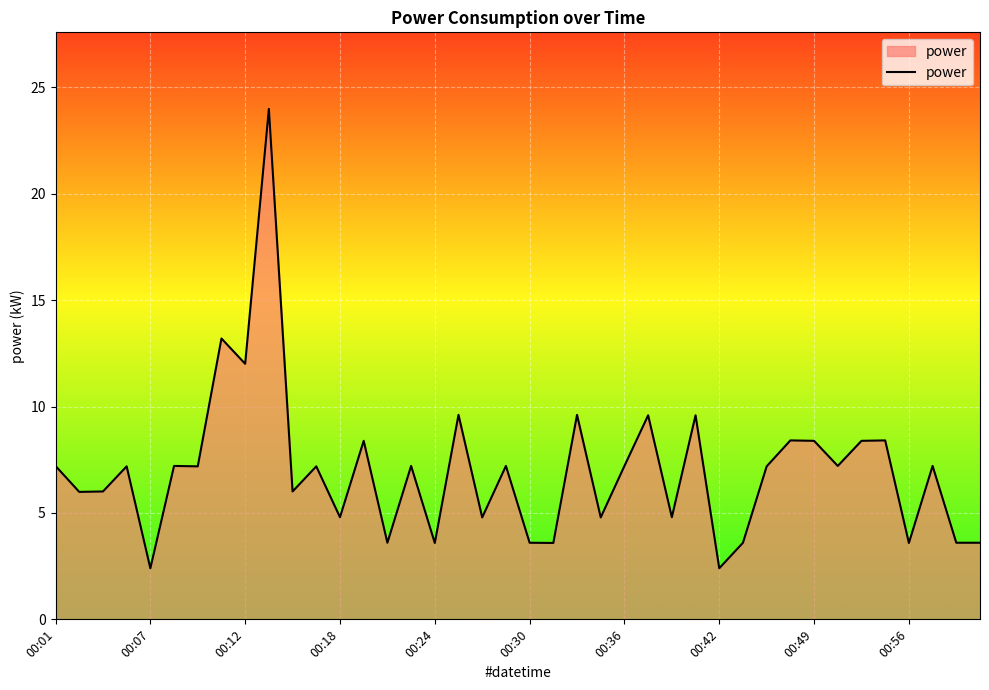

What is the smallest value displayed?

2.4